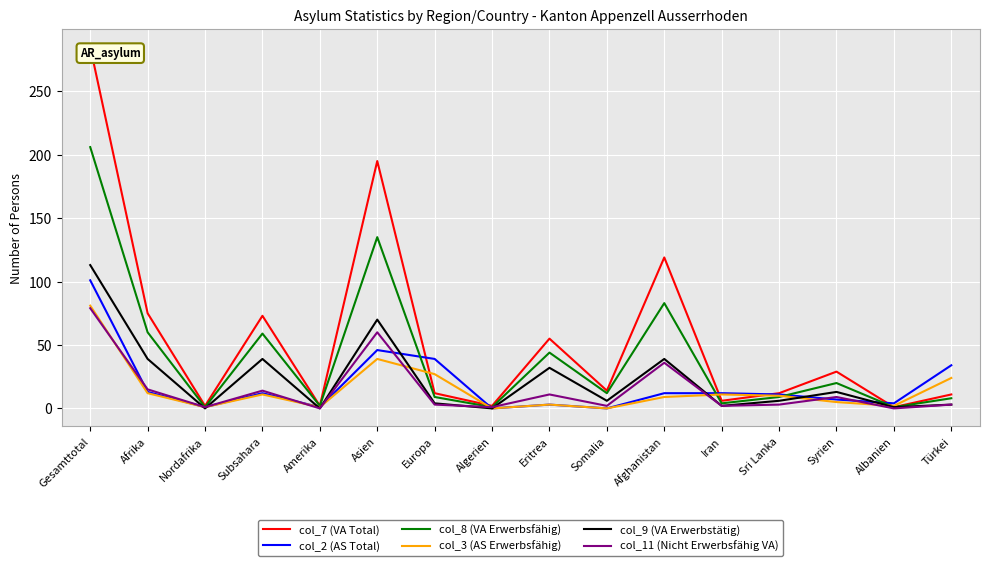

Between Amerika and Albanien, which is larger?

Amerika